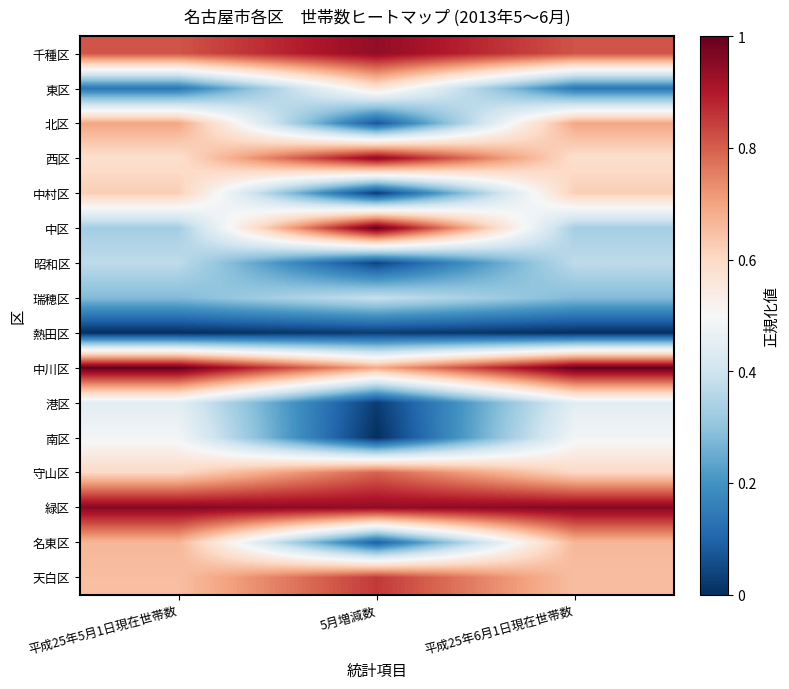

Which series has the largest total across all categories?

緑区